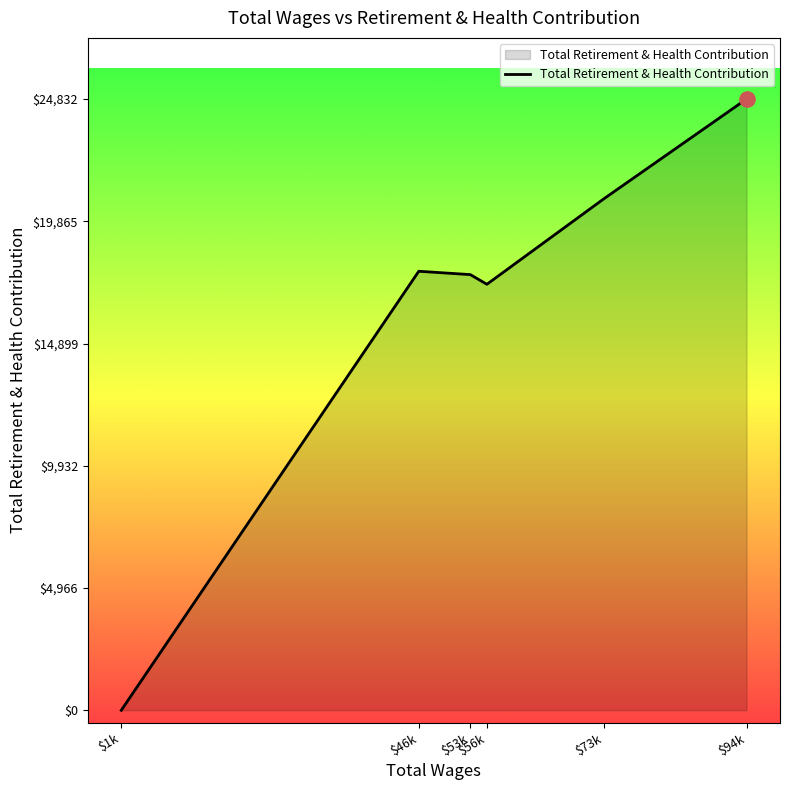

Between $53k and $73k, which is larger?

$73k